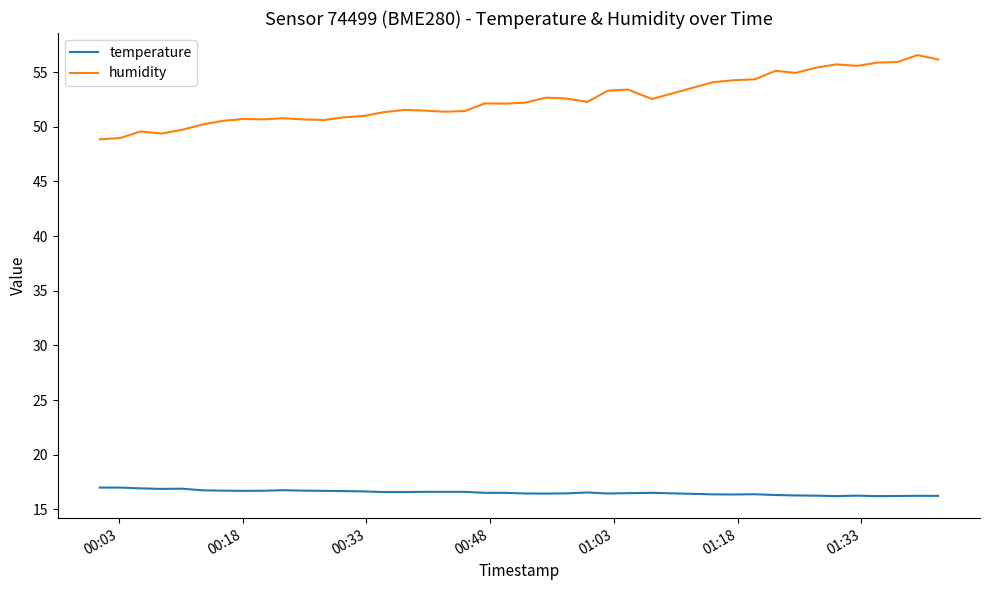

What are all the series names shown in the legend?

temperature, humidity